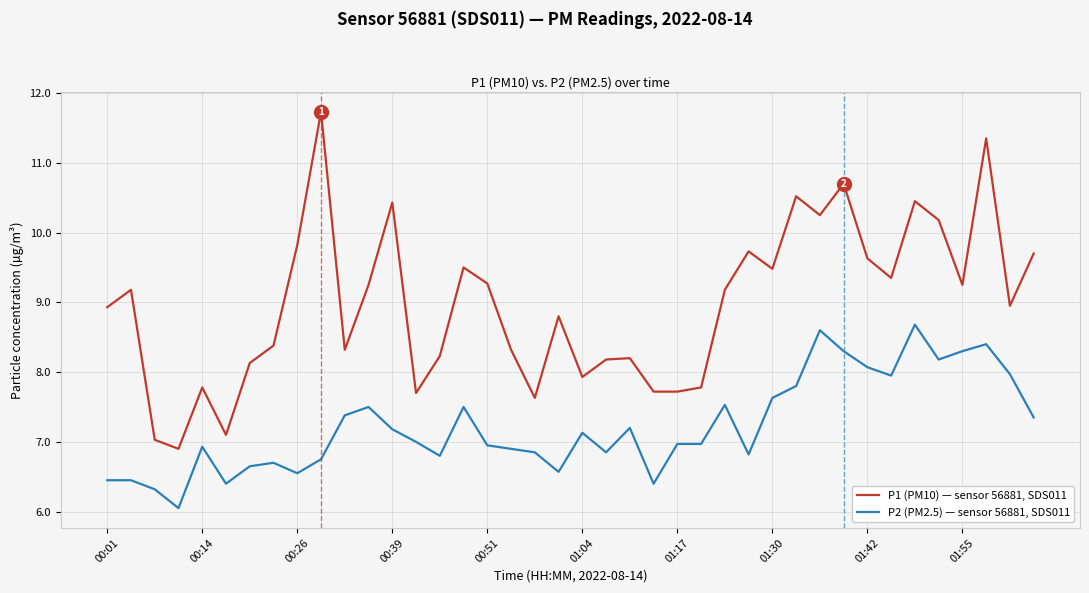

List the series in order of their peak value, highest first.

P1 (PM10) — sensor 56881, SDS011, P2 (PM2.5) — sensor 56881, SDS011